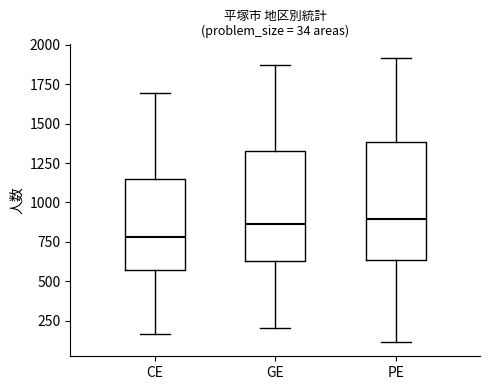

Which box has the lowest median line?

CE